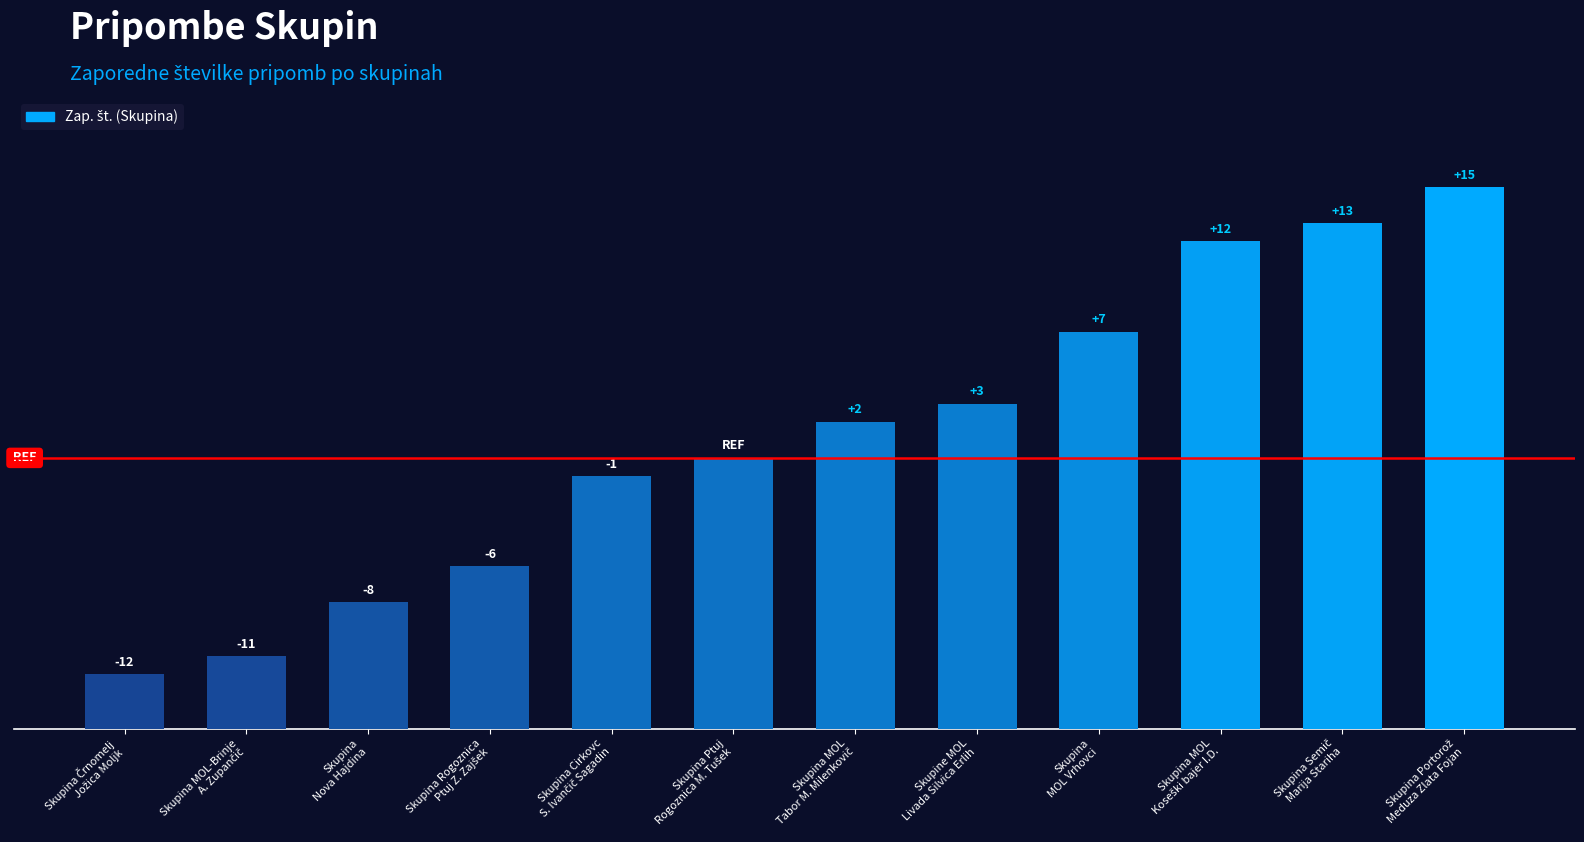

Rank the categories by value from lowest to highest.

Skupina Črnomelj
Jožica Moljk, Skupina MOL-Brinje
A. Zupančič, Skupina
Nova Hajdina, Skupina Rogoznica
Ptuj Z. Zajšek, Skupina Cirkovc
S. Ivančič Sagadin, Skupina Ptuj
Rogoznica M. Tušek, Skupina MOL
Tabor M. Milenkovič, Skupine MOL
Livada Silvica Erlih, Skupina
MOL Vrhovci, Skupina MOL
Koseški bajer I.D., Skupina Semič
Marija Stariha, Skupina Portorož
Meduza Zlata Fojan